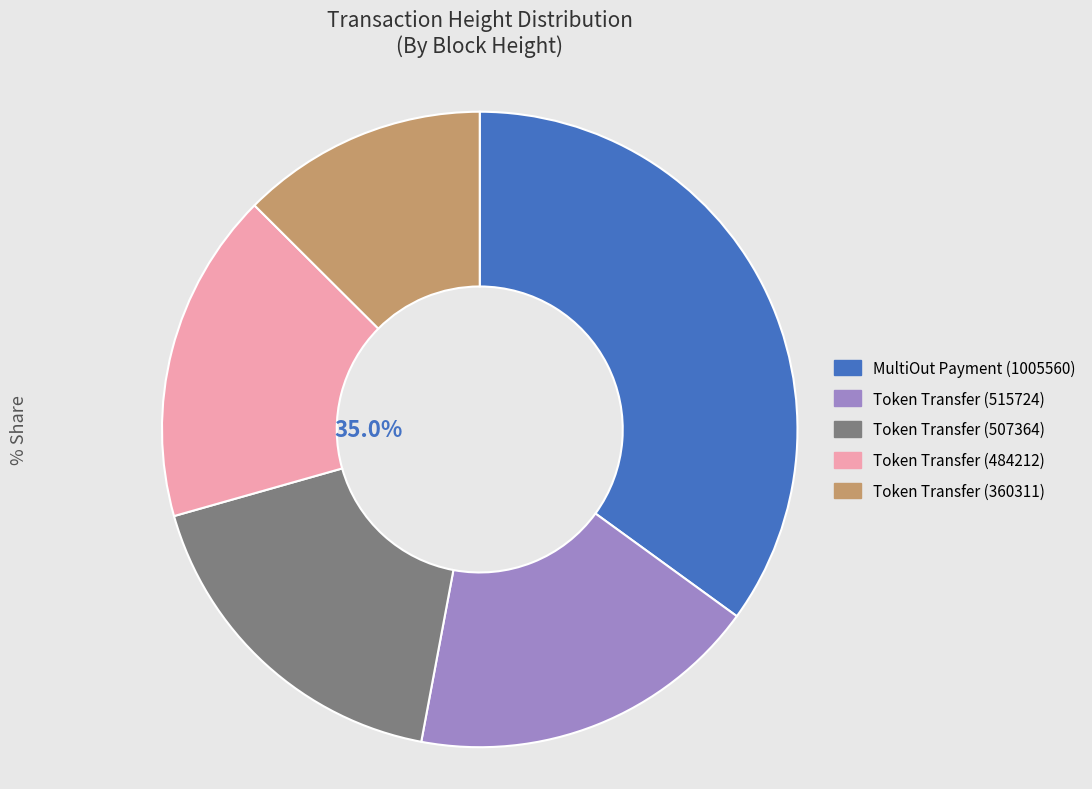

Between Height 515724 and Height 1005560, which is larger?

Height 1005560